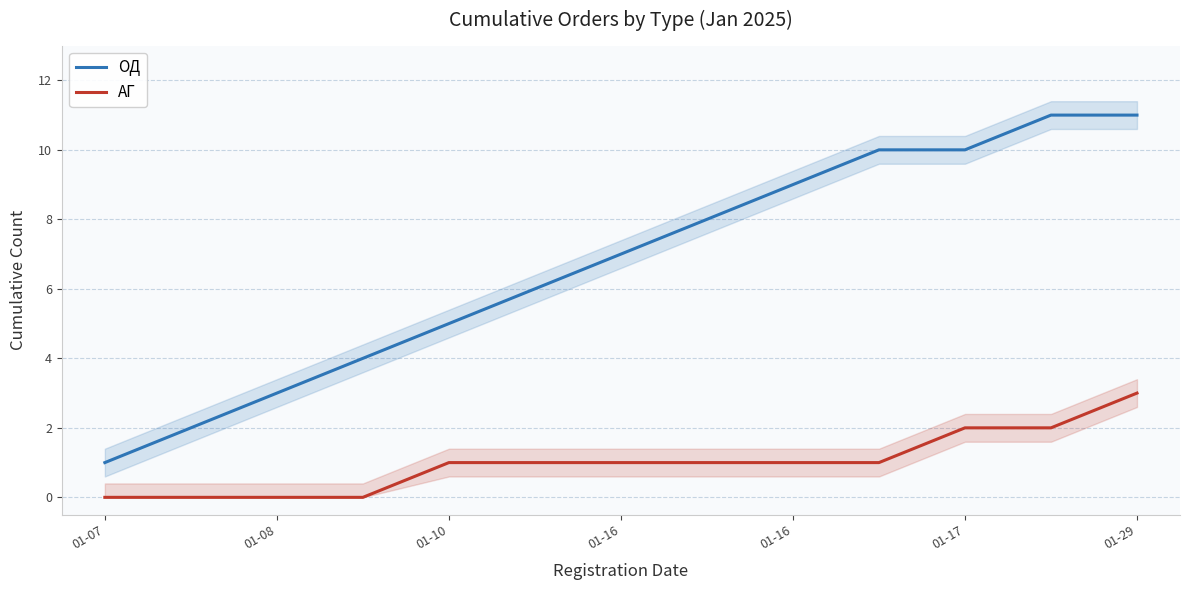

What is the lowest value of the ОД series?

1